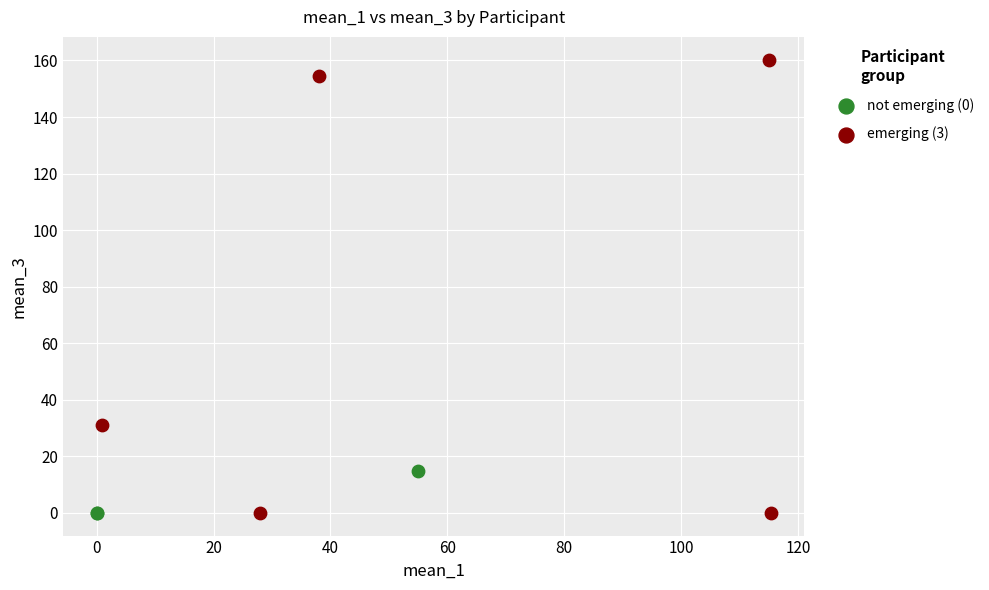

What are all the series names shown in the legend?

not emerging (0), emerging (3)